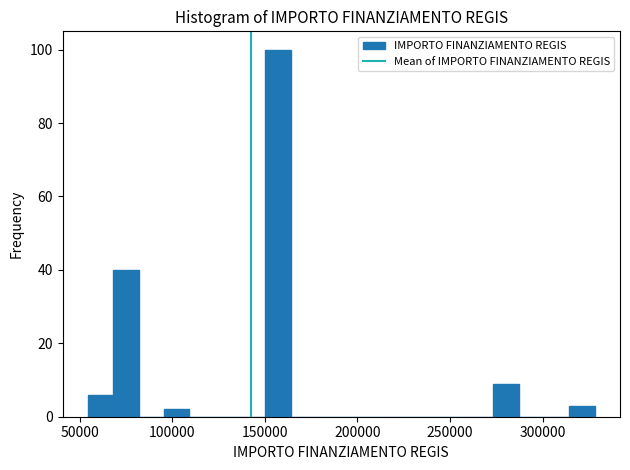

Read against the x-axis, roughly where is the centre of the tallest bar?

155000